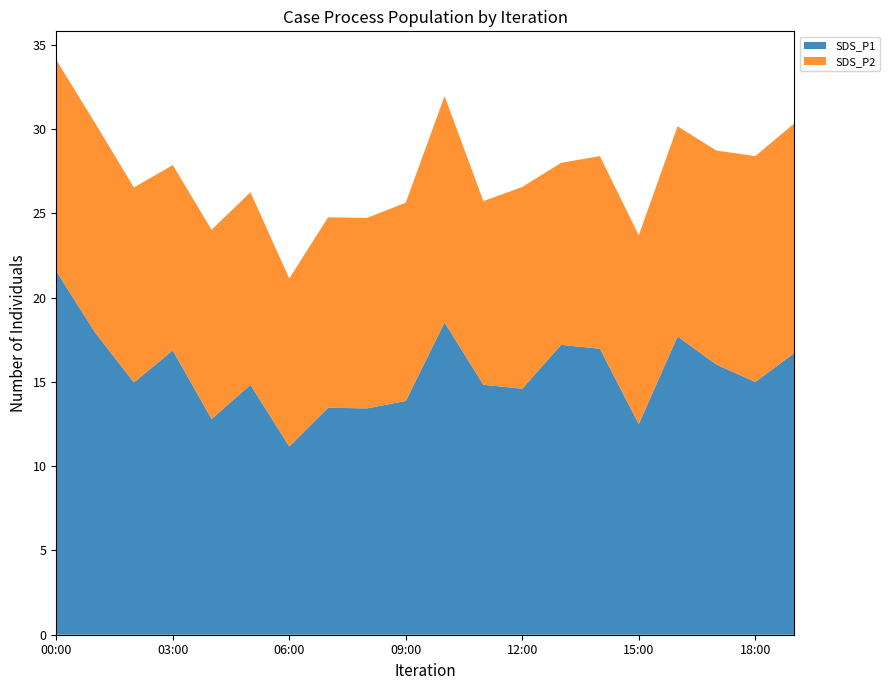

What is the total value across all series at 00:00?

34.1